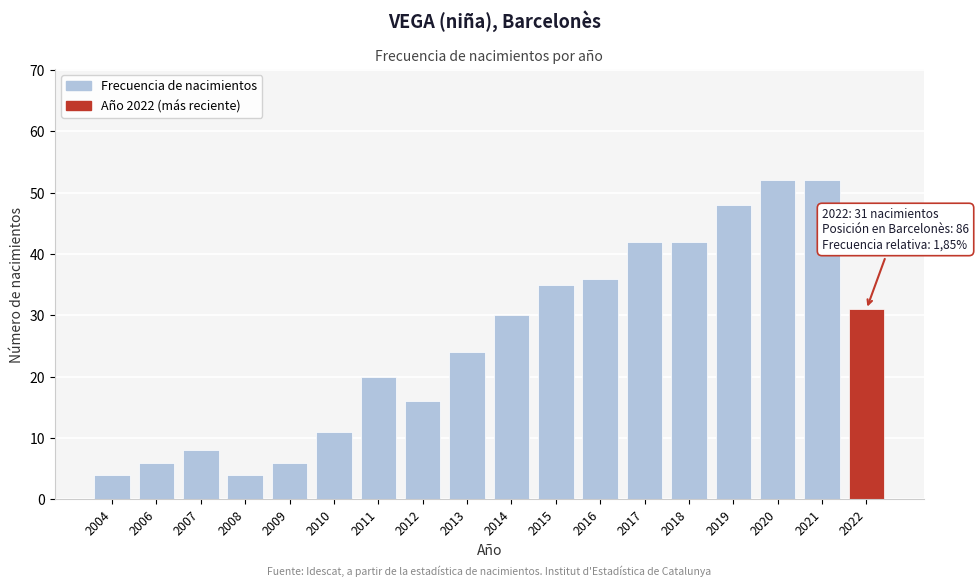

Reading right to left, extract all data points from this chart.

31	52	52	48	42	42	36	35	30	24	16	20	11	6	4	8	6	4